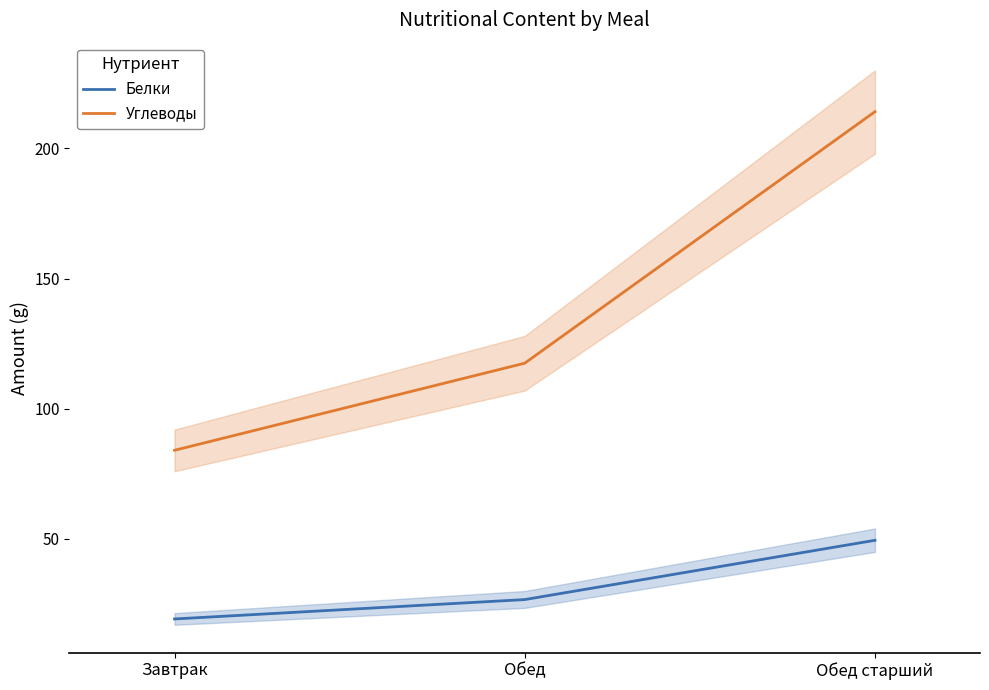

What is the difference between the maximum and second lowest values in the Белки series?

22.8